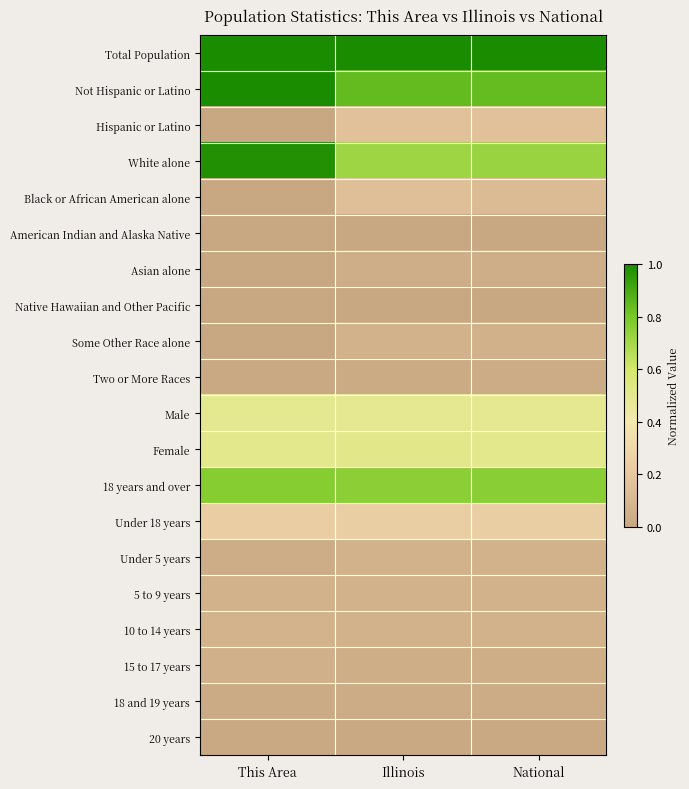

Rank the series at National from highest to lowest value.

Total Population, Not Hispanic or Latino, 18 years and over, White alone, Female, Male, Under 18 years, Hispanic or Latino, Black or African American alone, 10 to 14 years, 5 to 9 years, Under 5 years, Some Other Race alone, Asian alone, 15 to 17 years, 18 and 19 years, Two or More Races, 20 years, American Indian and Alaska Native, Native Hawaiian and Other Pacific